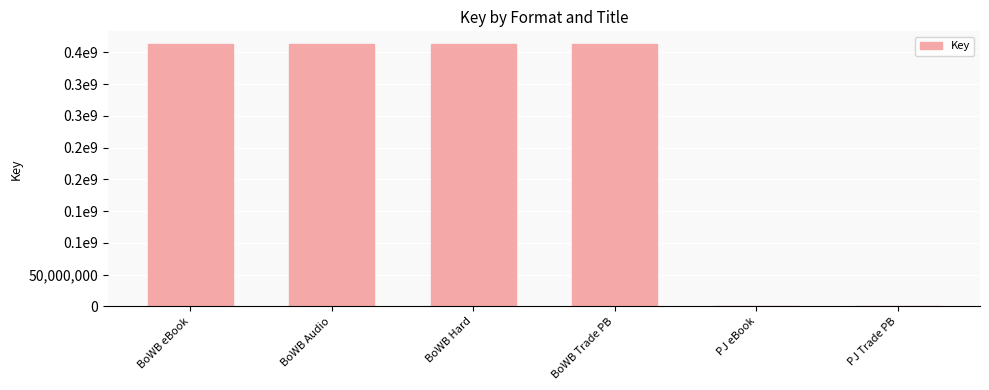

What is the smallest value displayed?

6528